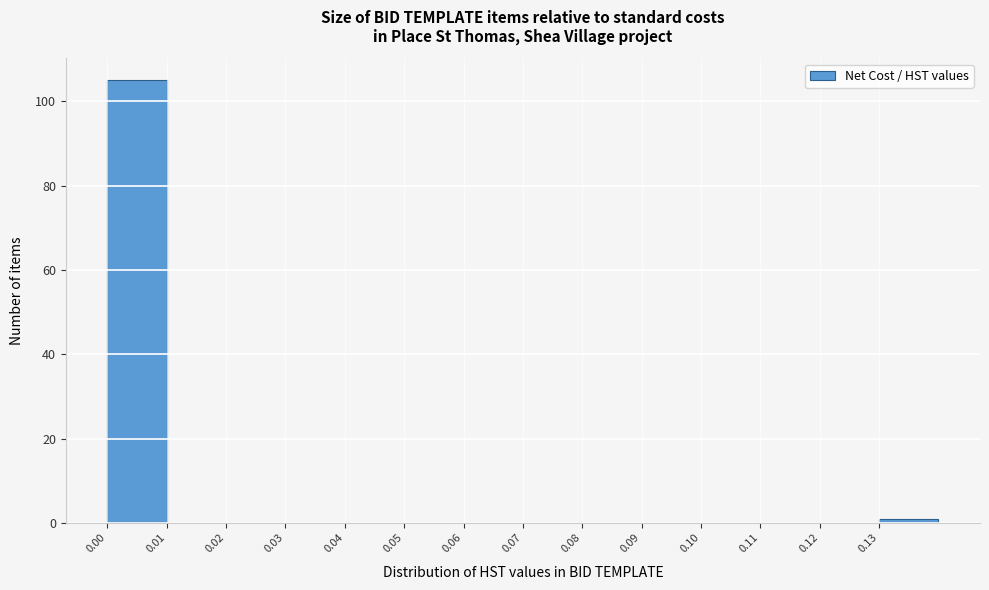

Reading left to right, list every bar in this chart as the range it spans on the x-axis followed by its height. The values are not printed on the chart, so give them approximately, as read against the axis.

0.00 to 0.01: 106
0.01 to 0.02: 0
0.02 to 0.03: 0
0.03 to 0.04: 0
0.04 to 0.05: 0
0.05 to 0.06: 0
0.06 to 0.07: 0
0.07 to 0.08: 0
0.08 to 0.09: 0
0.09 to 0.10: 0
0.10 to 0.11: 0
0.11 to 0.12: 0
0.12 to 0.13: 0
0.13 to 0.14: under 2